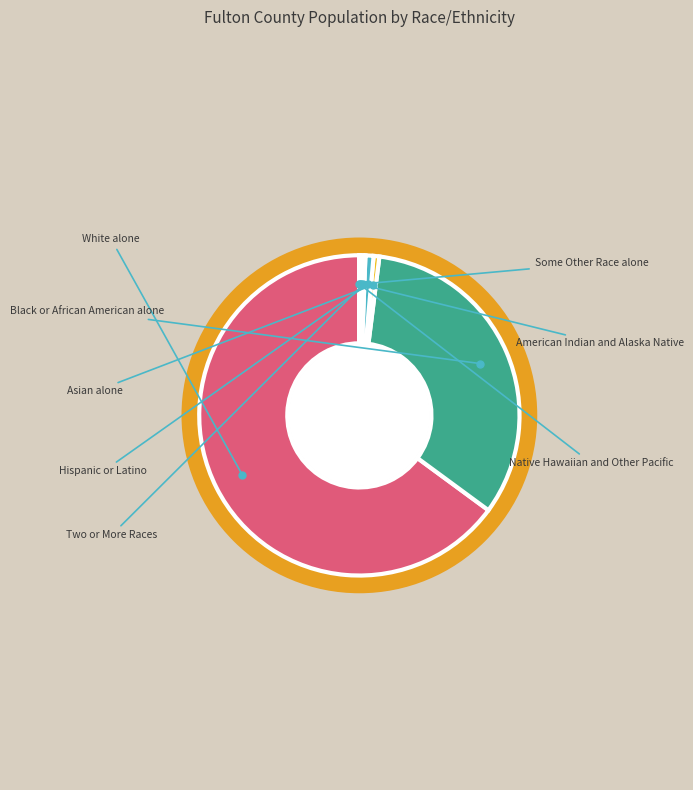

What percentage is the Asian alone slice, to the nearest percent?

1%